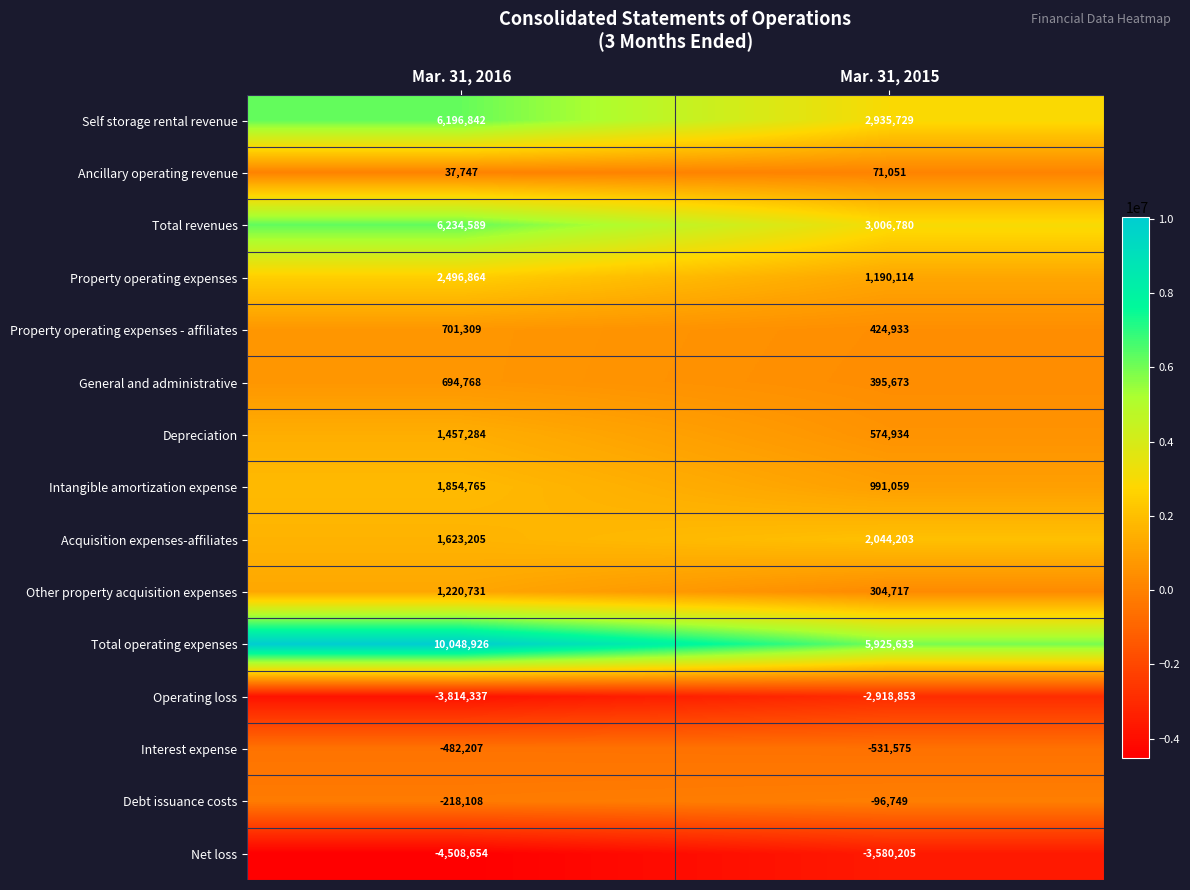

Which series has the largest total across all categories?

Total operating expenses